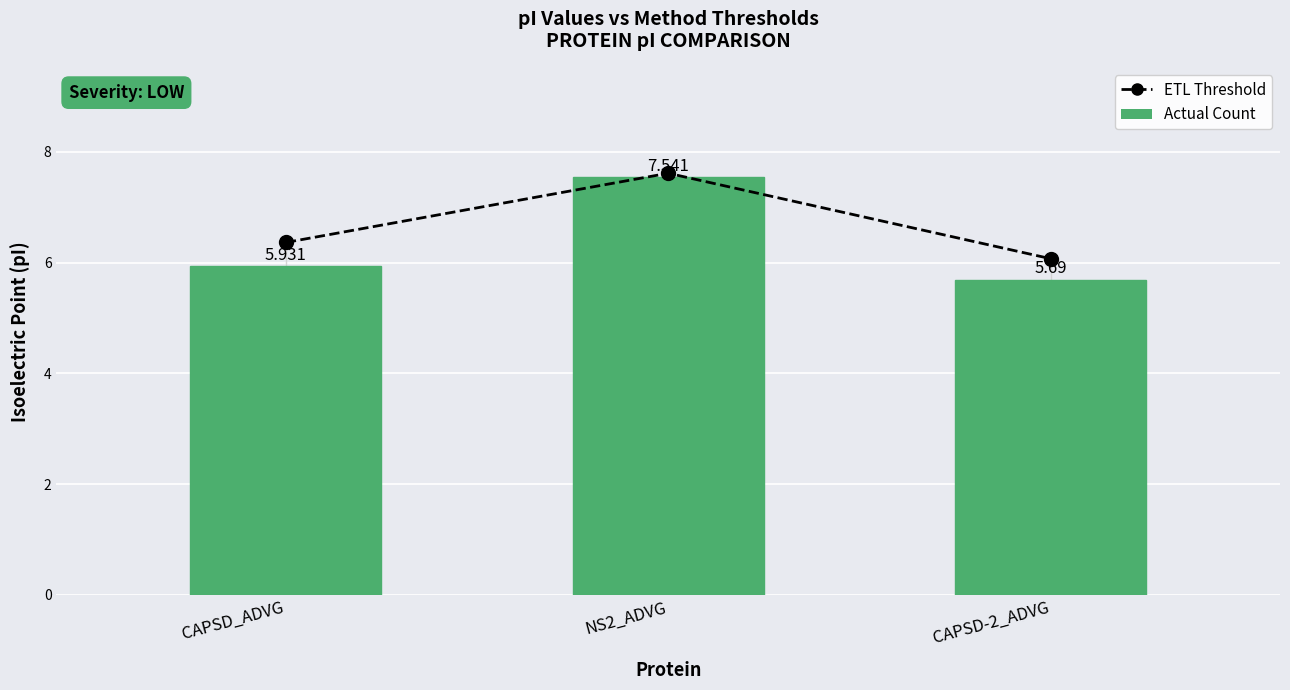

Is it true that Actual Count equals 10.0 at CAPSD_ADVG?

False